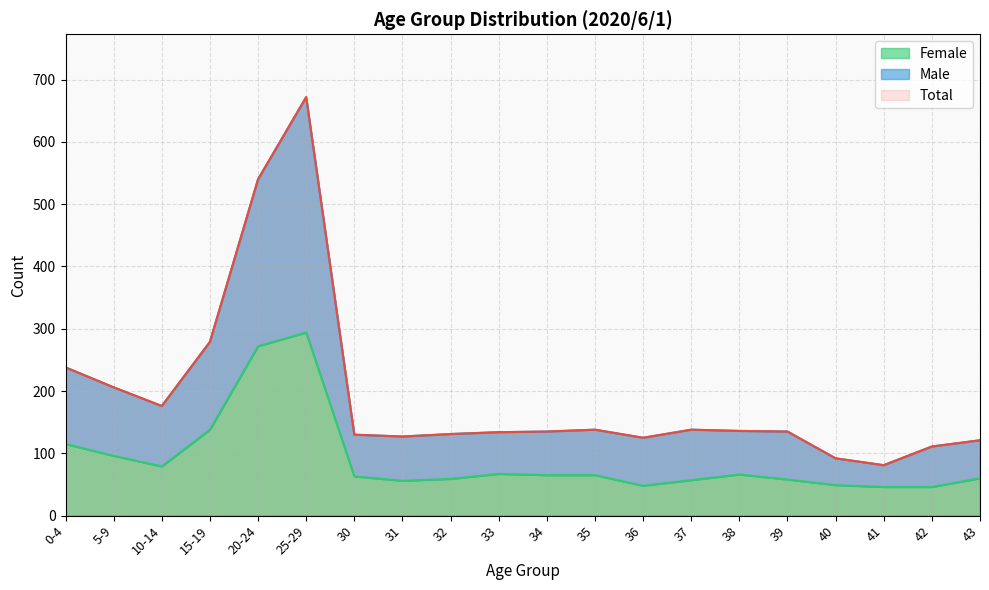

How many interior local peaks does the Female series have?

3